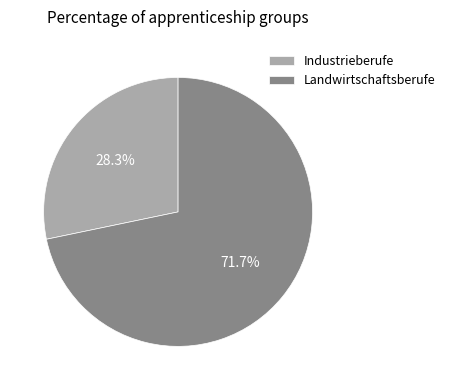

How many segments does this pie chart have?

2